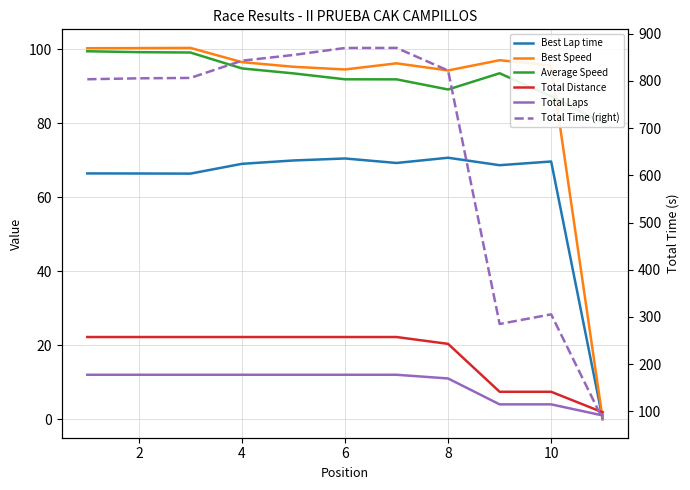

Which series has the widest spread of values?

Total Time (right)